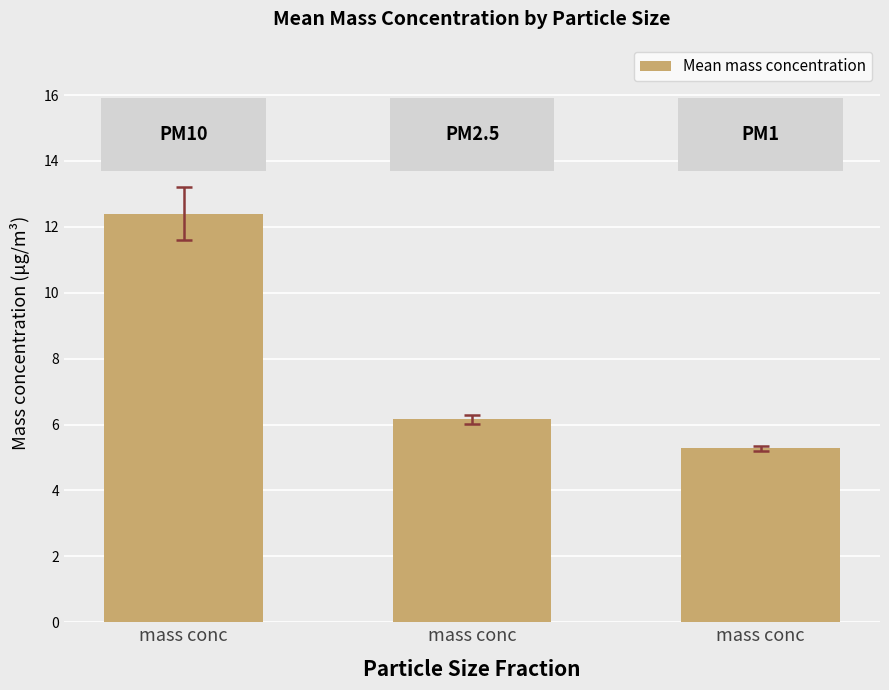

Reading right to left, transcribe all the data shown in this chart.

5.3	6.2	12.4